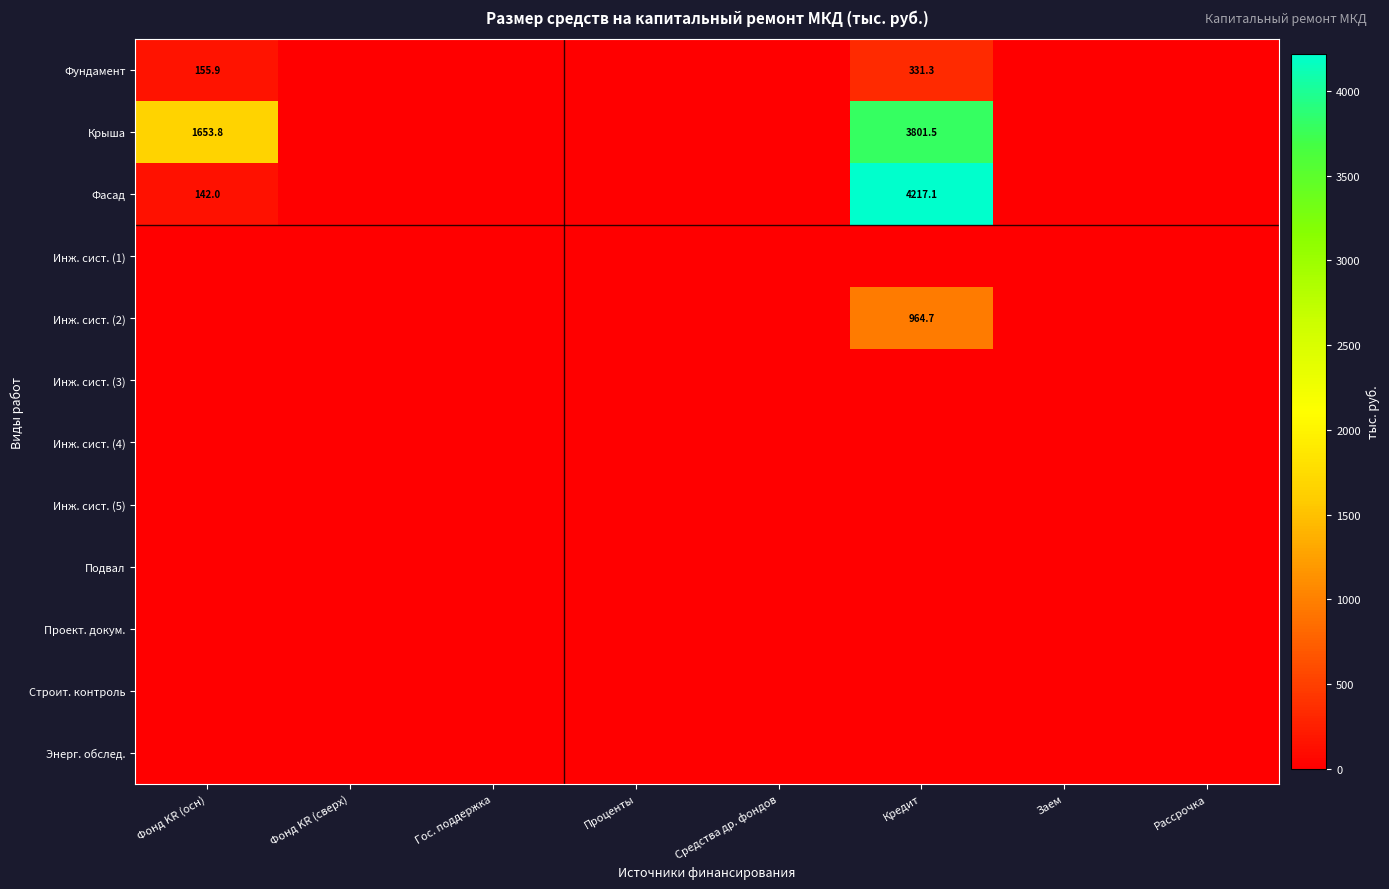

What is the maximum value shown in the chart?

4217.1